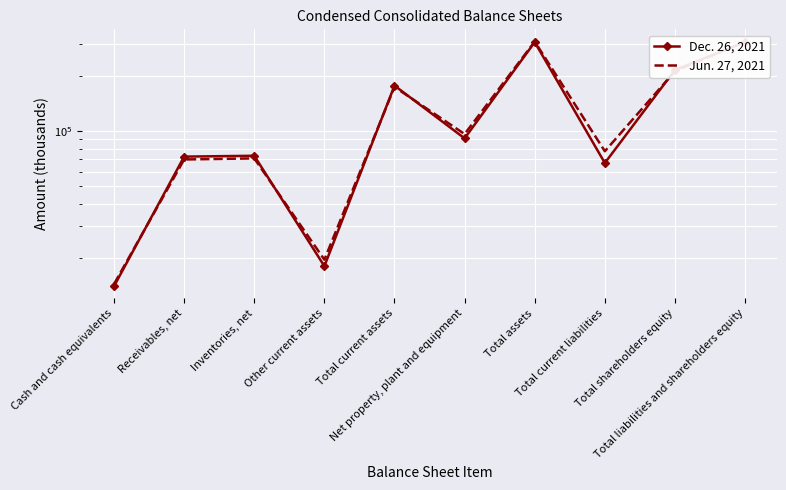

Count the number of data series in this chart.

2